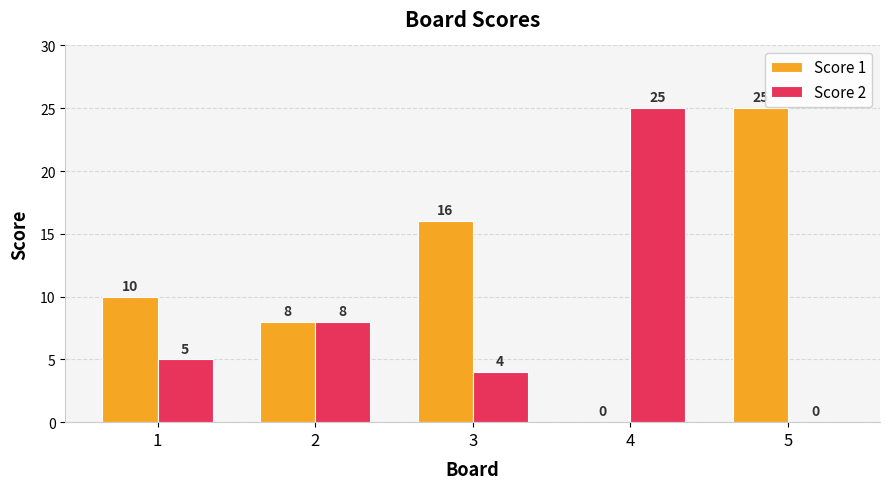

At which label is Score 1 closest to 12?

1